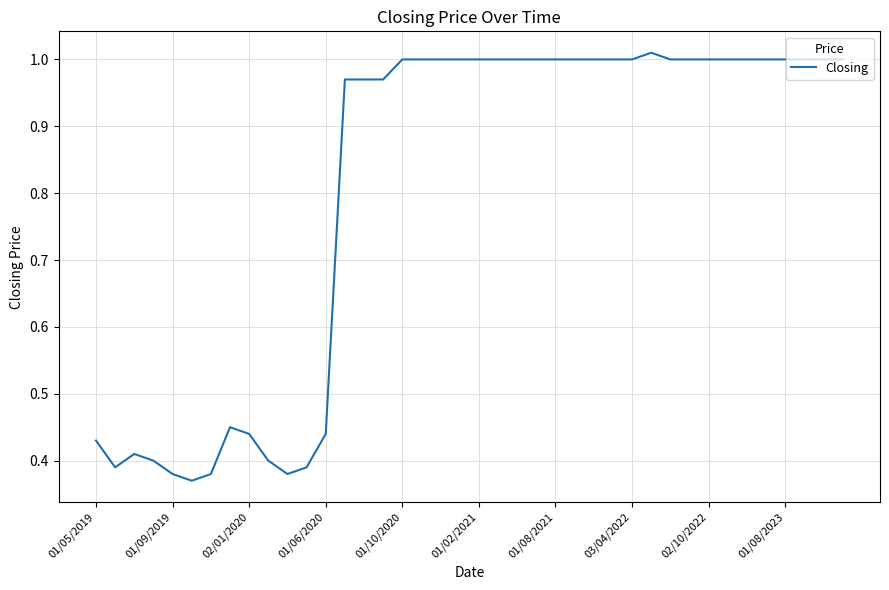

What is the difference between the maximum and minimum values?

0.6